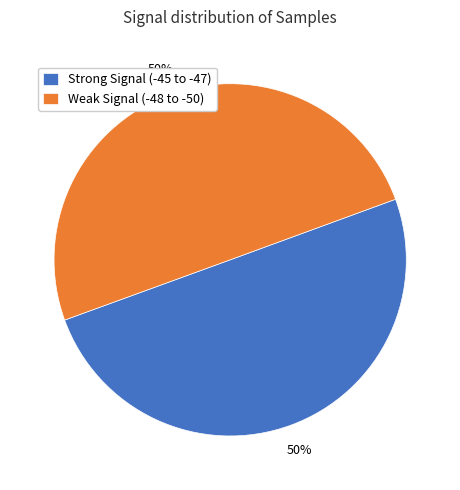

How many slices are in this pie chart?

2